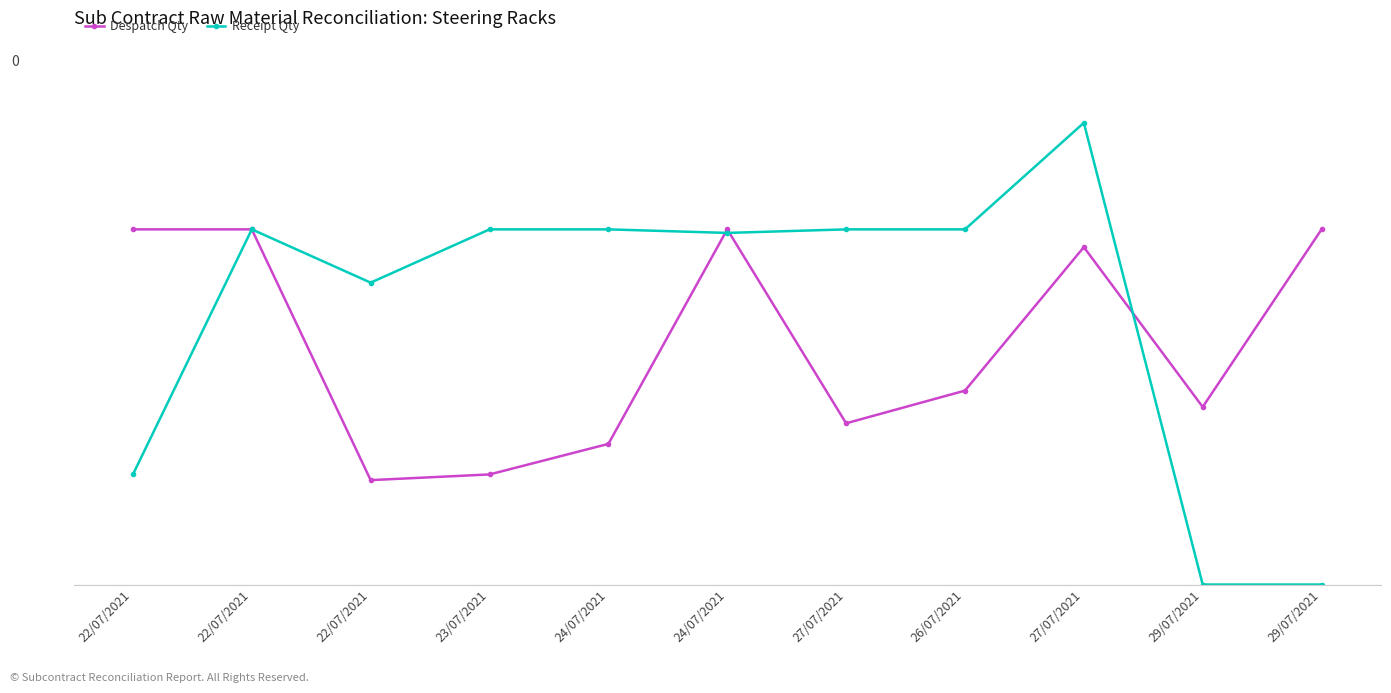

Between which two adjacent categories do Receipt Qty and Despatch Qty first intersect?

24/07/2021 and 24/07/2021